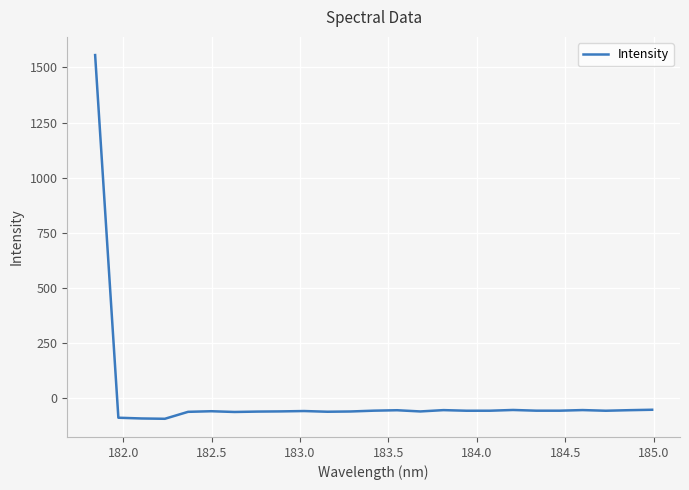

What is the greatest value displayed?

1556.3